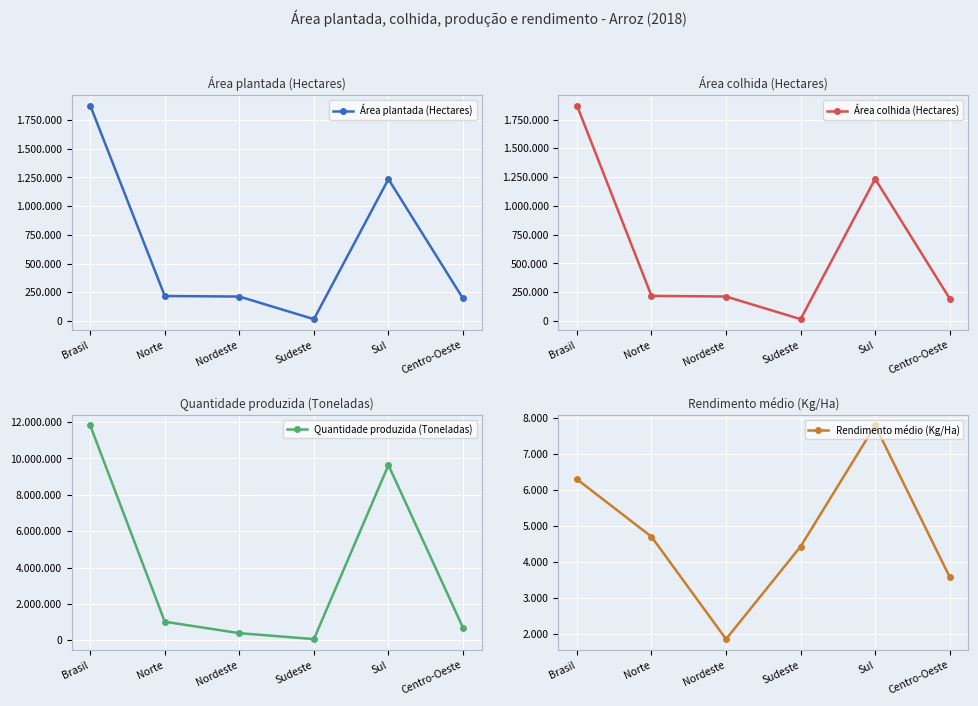

How many data points in Área plantada (Hectares) are above 217231?

2